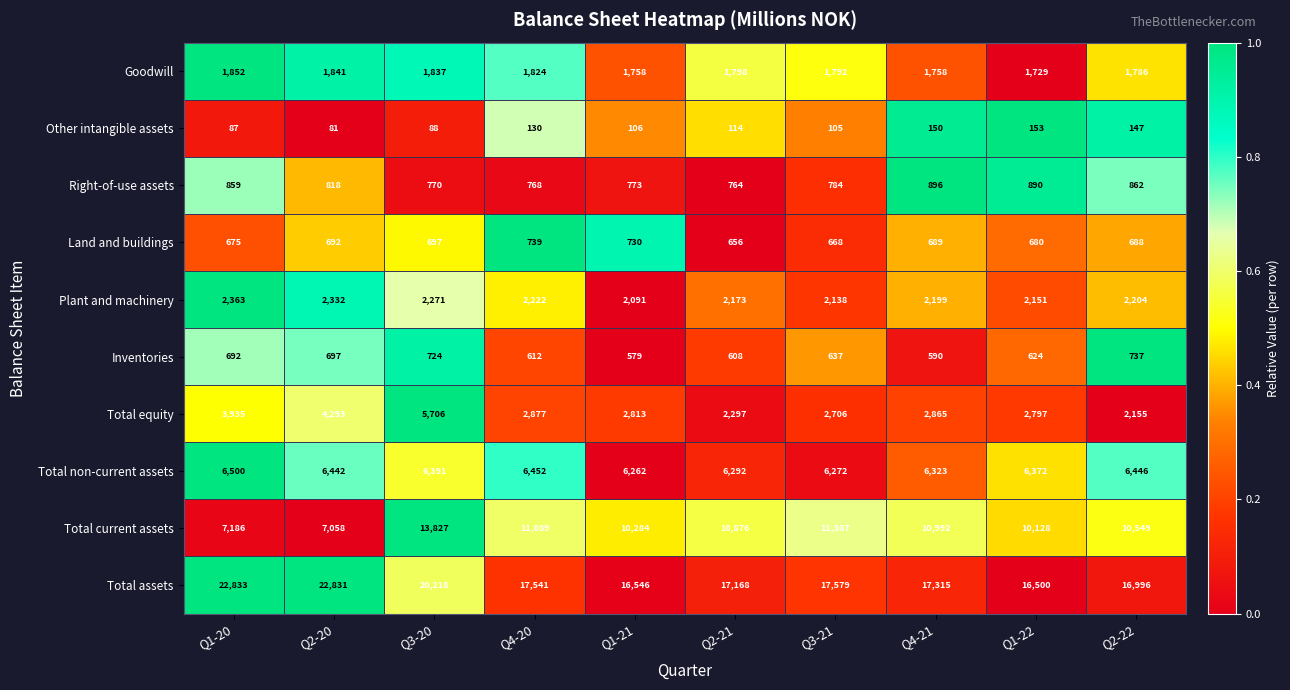

At which label is Plant and machinery closest to 2227?

Q4-20